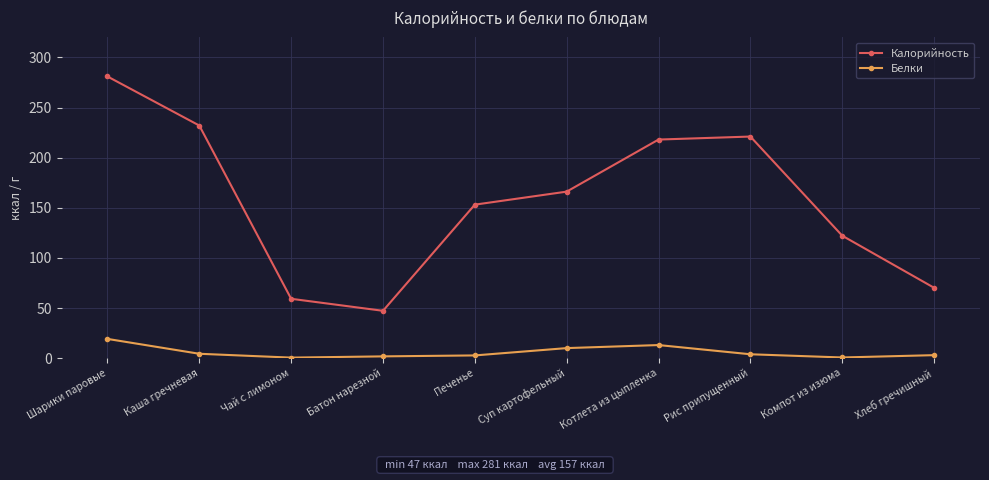

At how many categories does at least one series exceed 100?

7